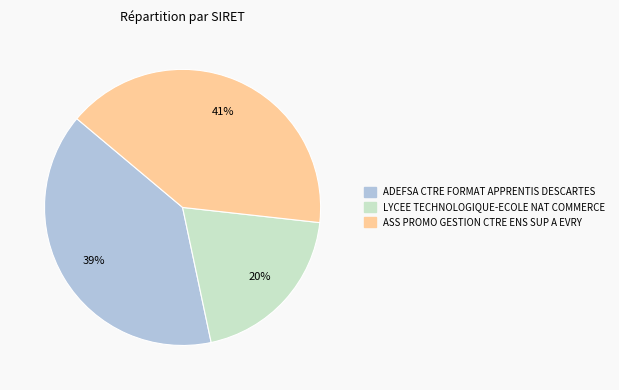

How many slices are in this pie chart?

3